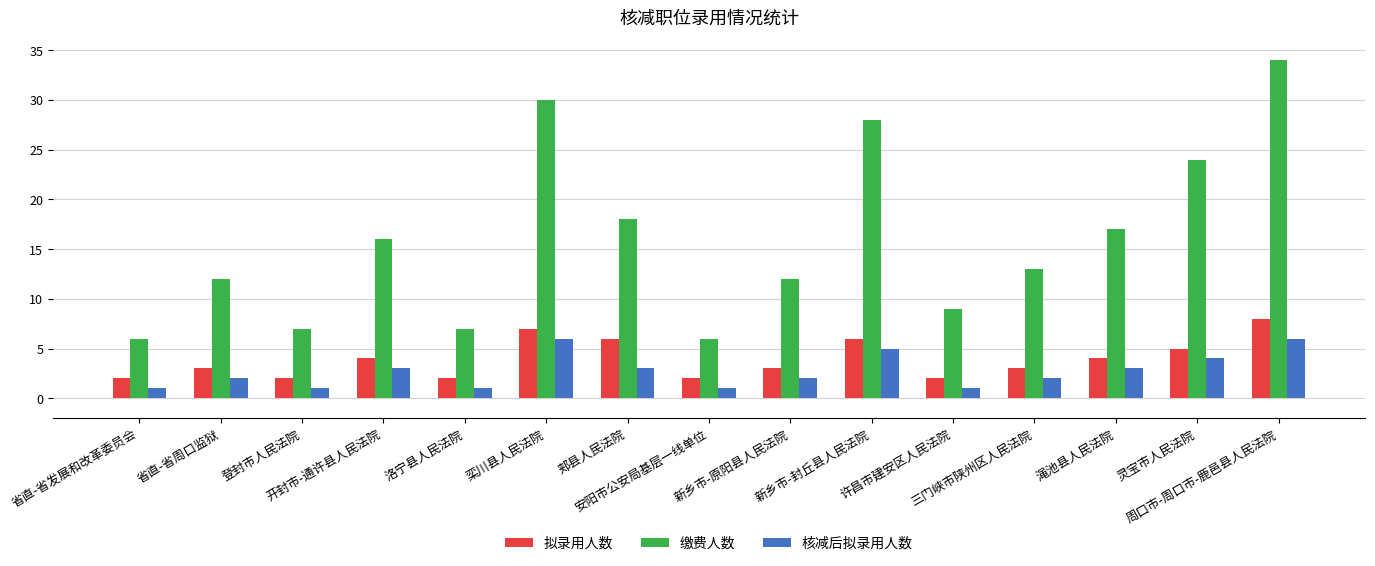

What is the total value across all series at 开封市-通许县人民法院?

23